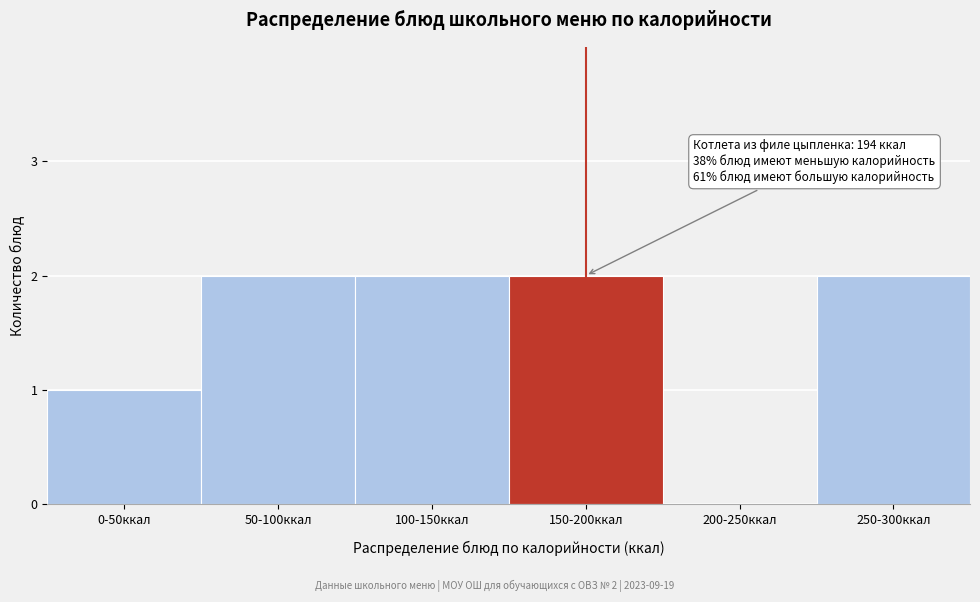

Reading left to right, transcribe all the data shown in this chart.

0-50ккал=1	50-100ккал=2	100-150ккал=2	150-200ккал=2	200-250ккал=0	250-300ккал=2